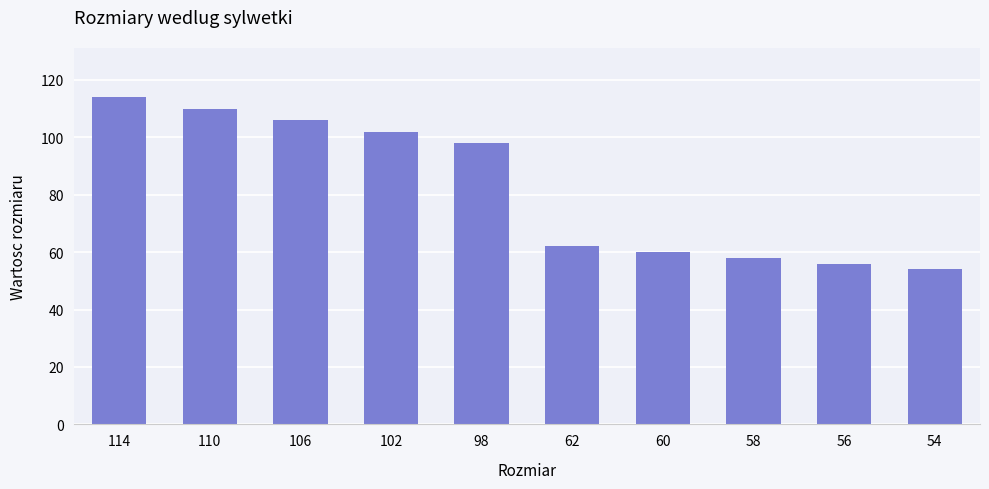

How many bars are there in total?

10